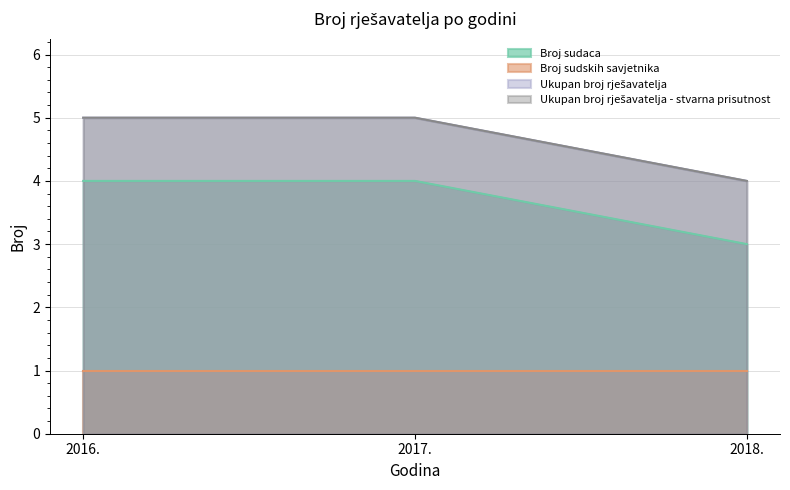

Does the chart have visible grid lines?

Yes